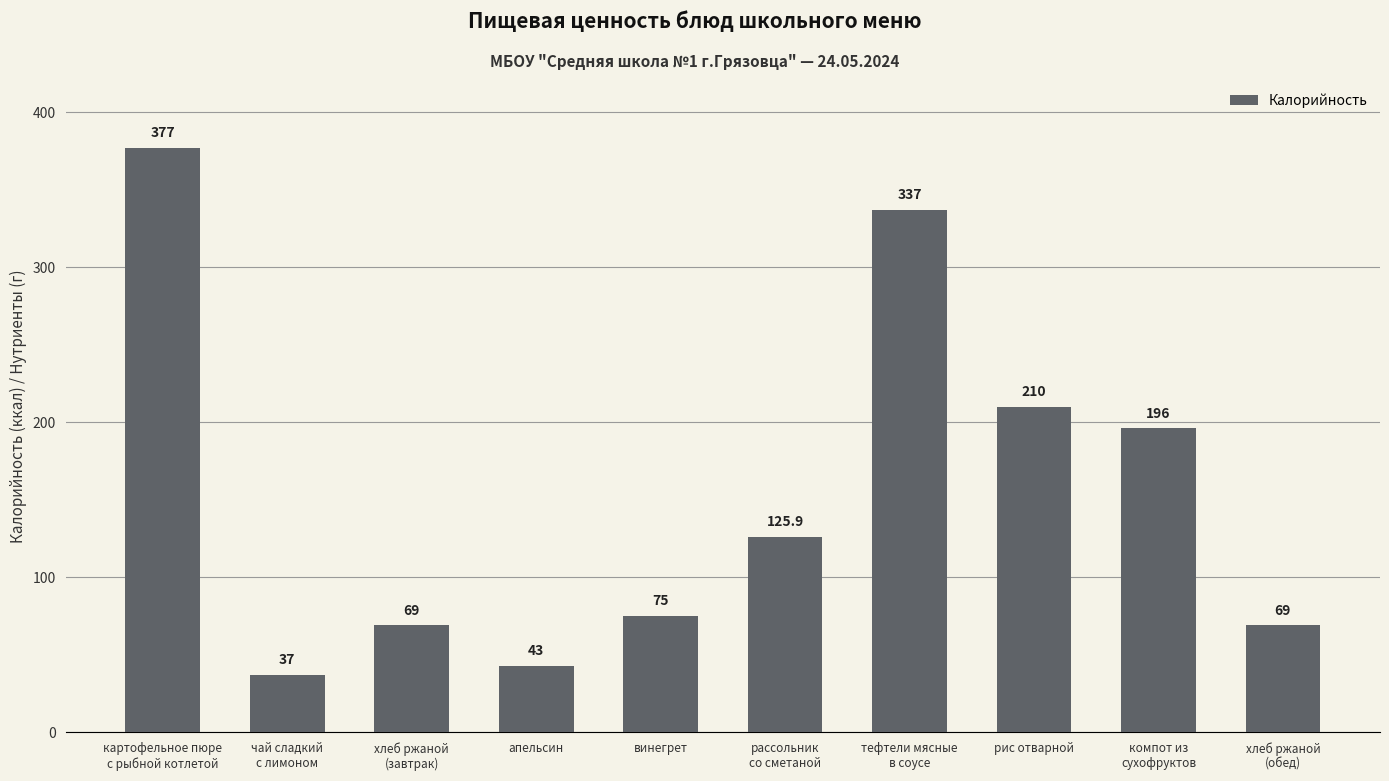

Which has a higher value, рис отварной or винегрет?

рис отварной